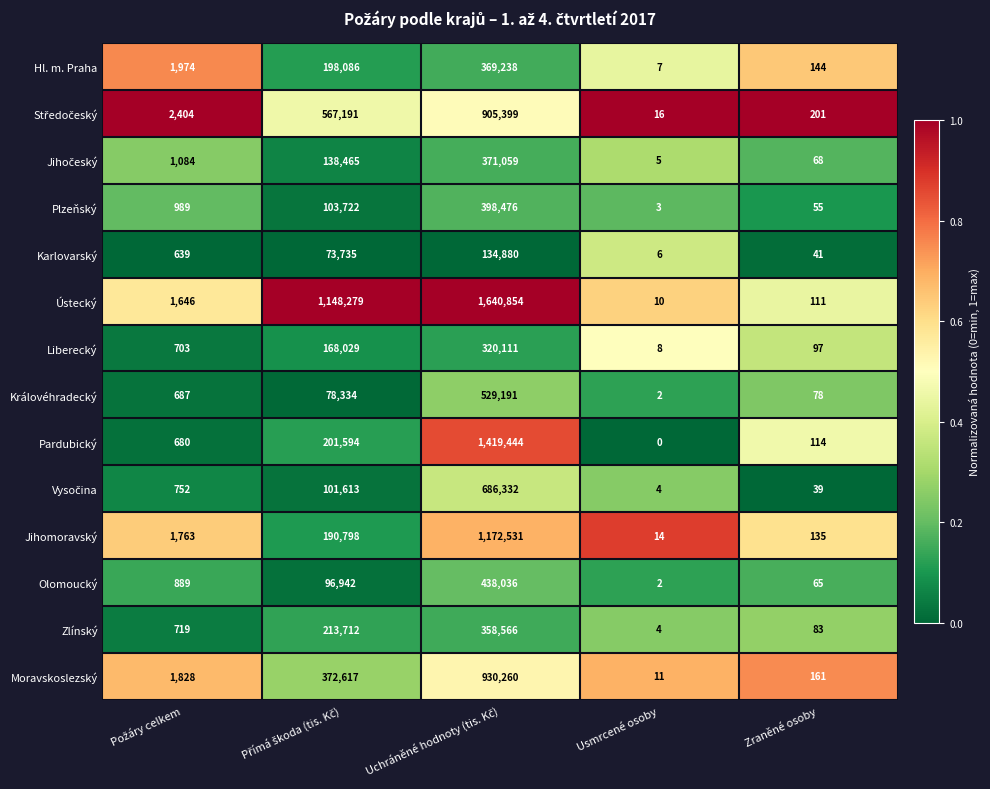

What is the highest value of the Jihomoravský series?

1172531